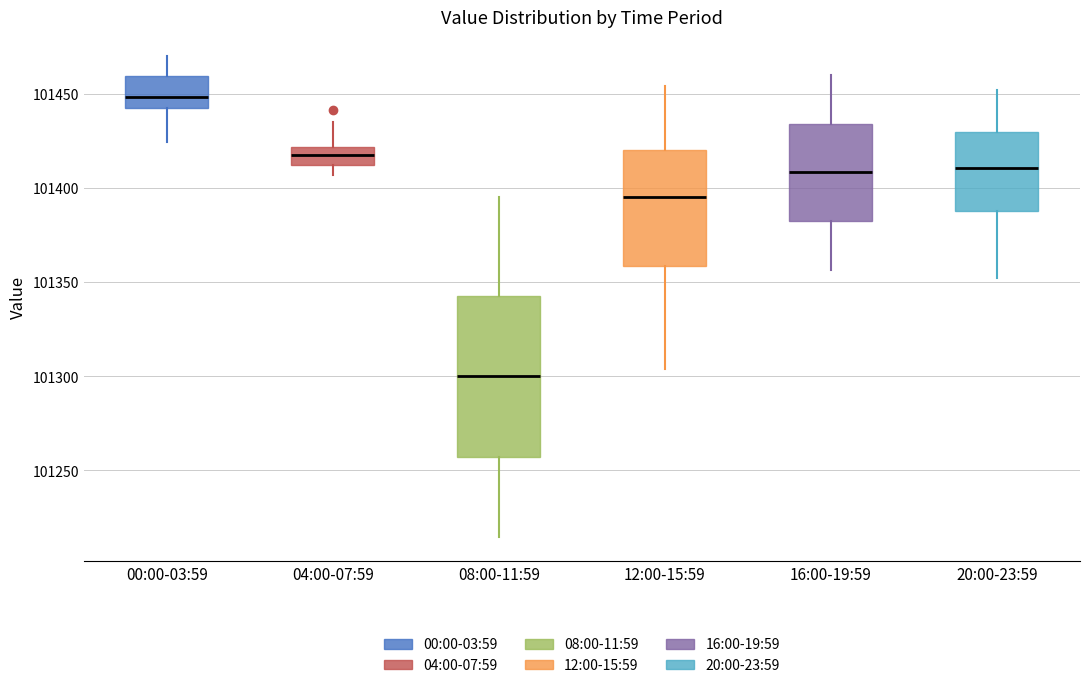

Which box is the tallest, from its lower edge to its upper edge?

08:00-11:59